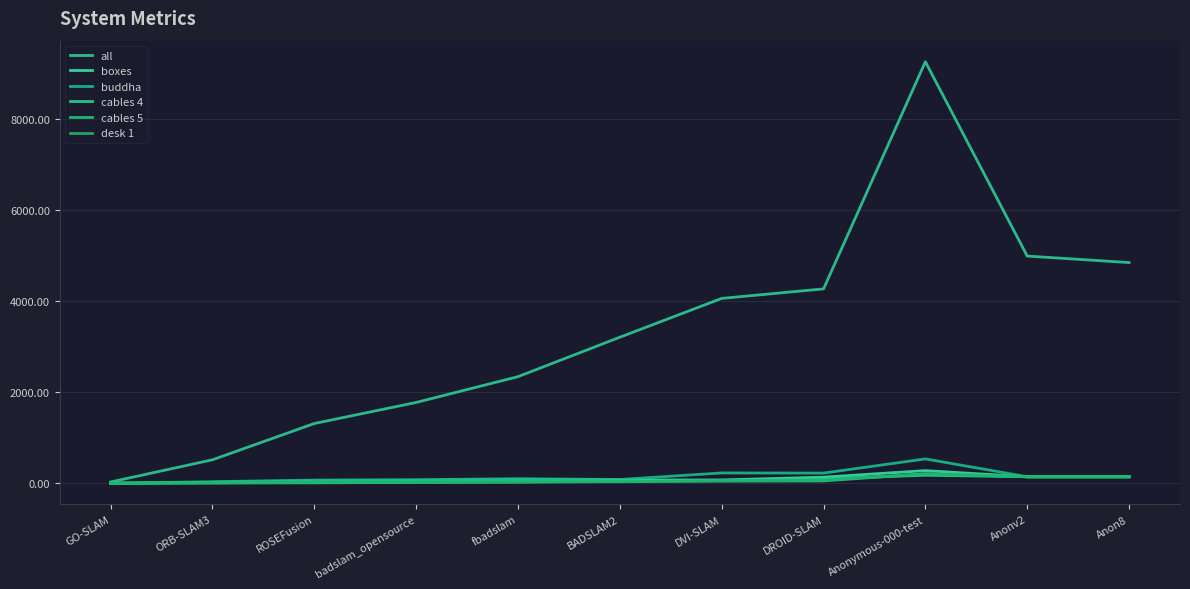

Does the chart have visible grid lines?

Yes